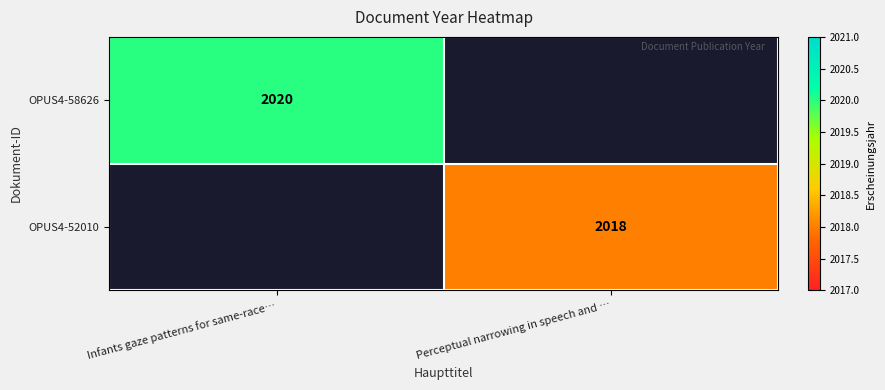

Count the number of data series in this chart.

2